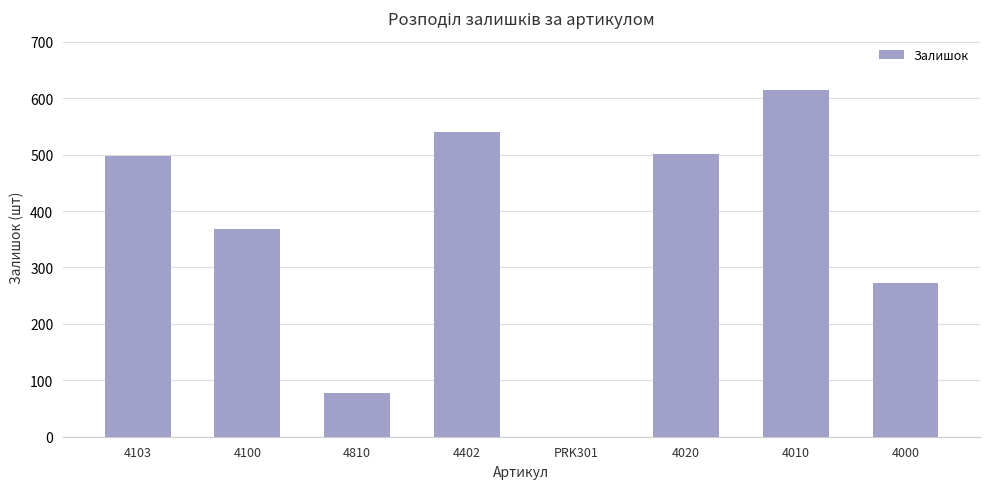

Is it true that the value at 4000 is 273?

True